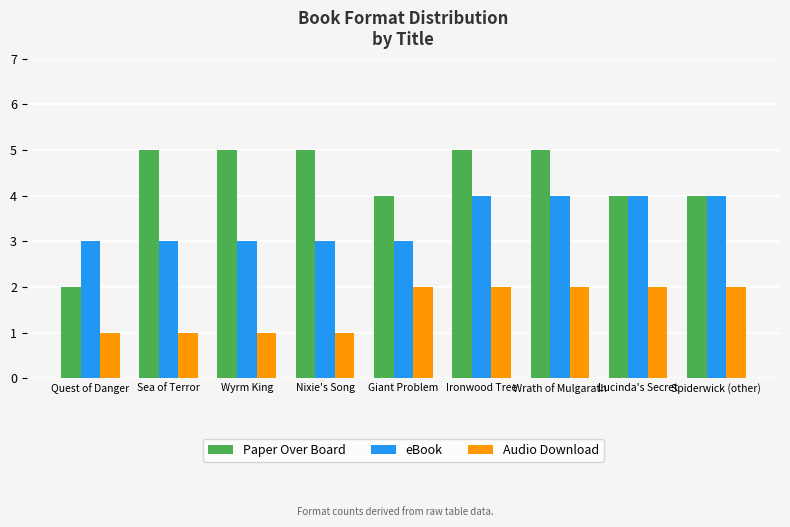

How many Paper Over Board values are between 4 and 5?

8